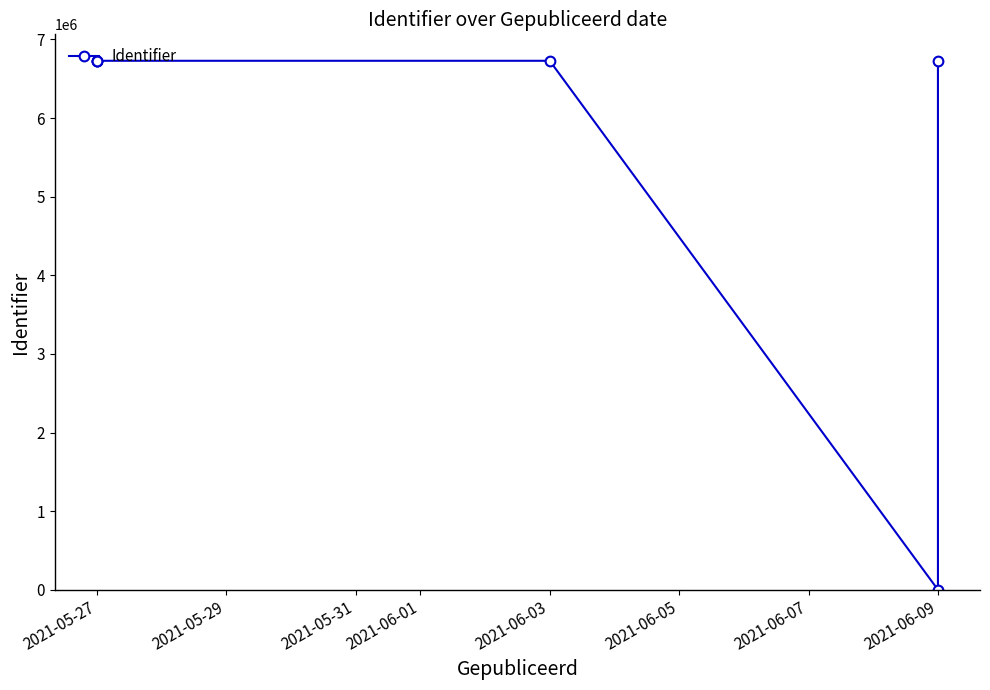

How many lines are shown in the chart?

1